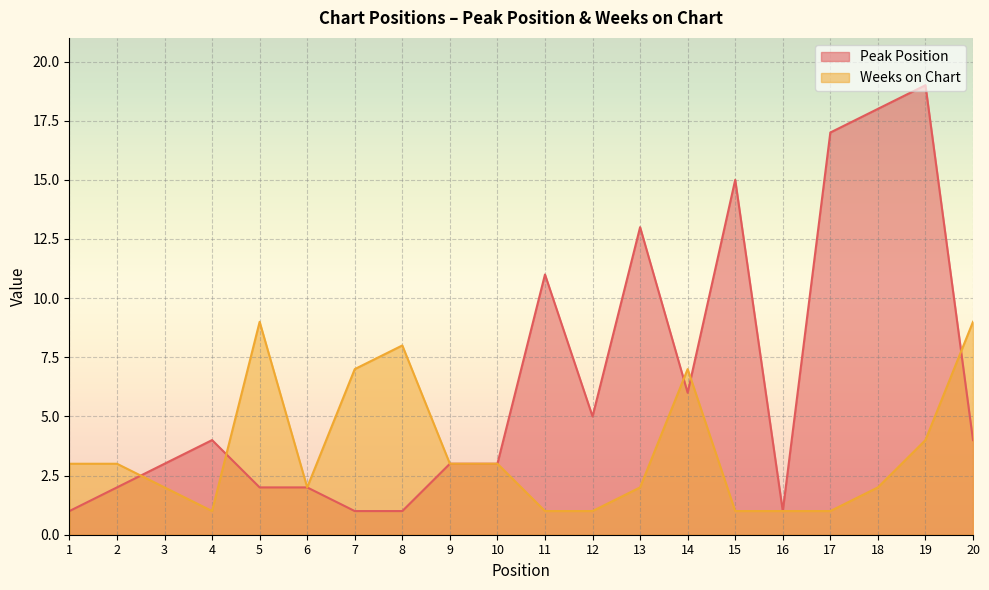

What is the difference between the second highest and minimum values in the Peak Position series?

17